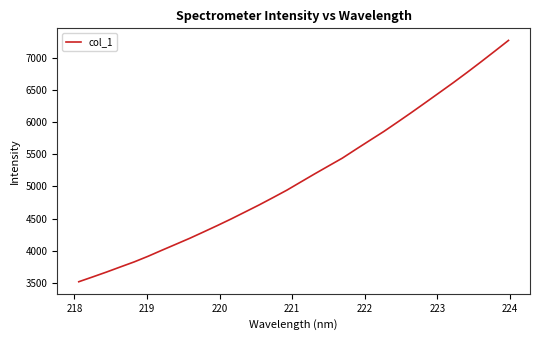

What is the greatest value displayed?

7274.0